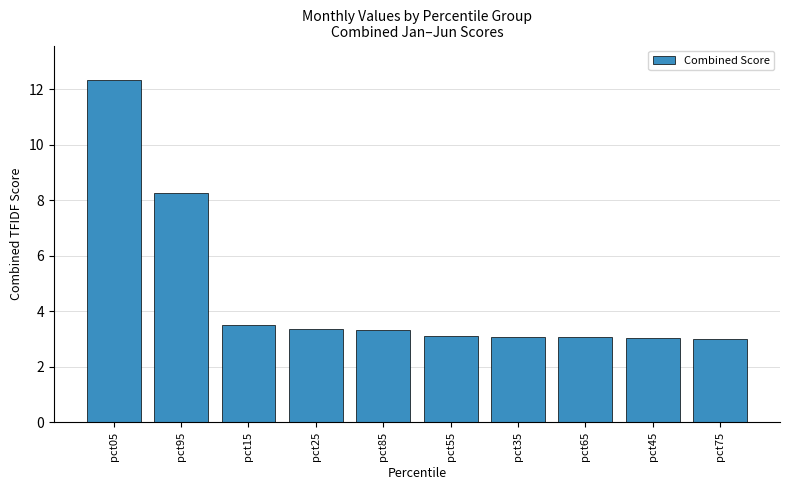

What is the sum of all values?

46.1